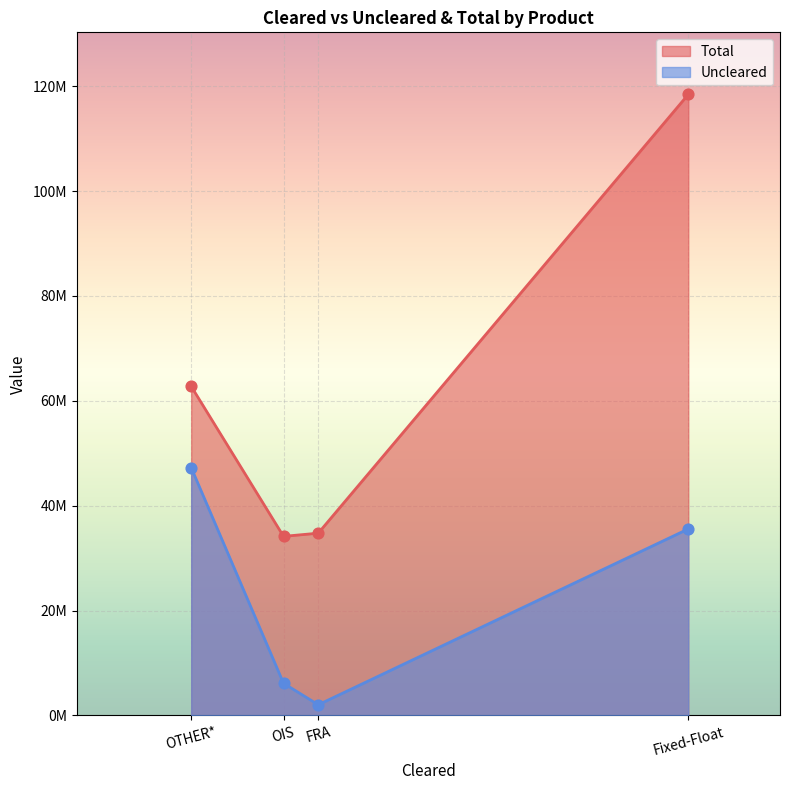

Which series reaches the minimum Y coordinate?

Uncleared